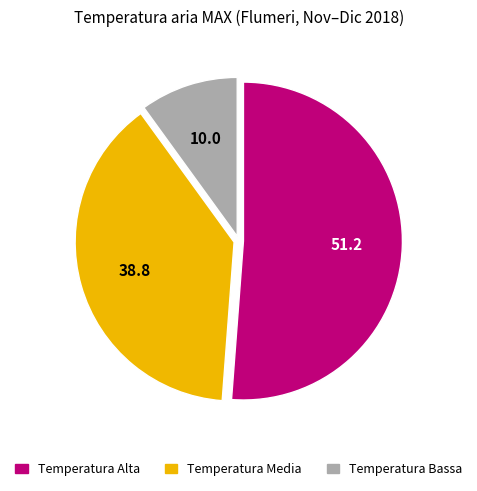

Is there a majority slice in this chart?

Yes